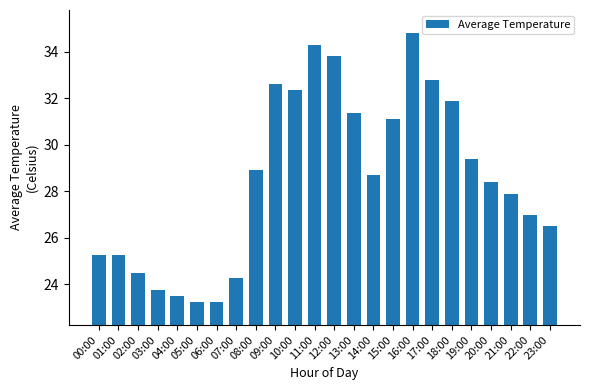

How many values exceed 28?

13